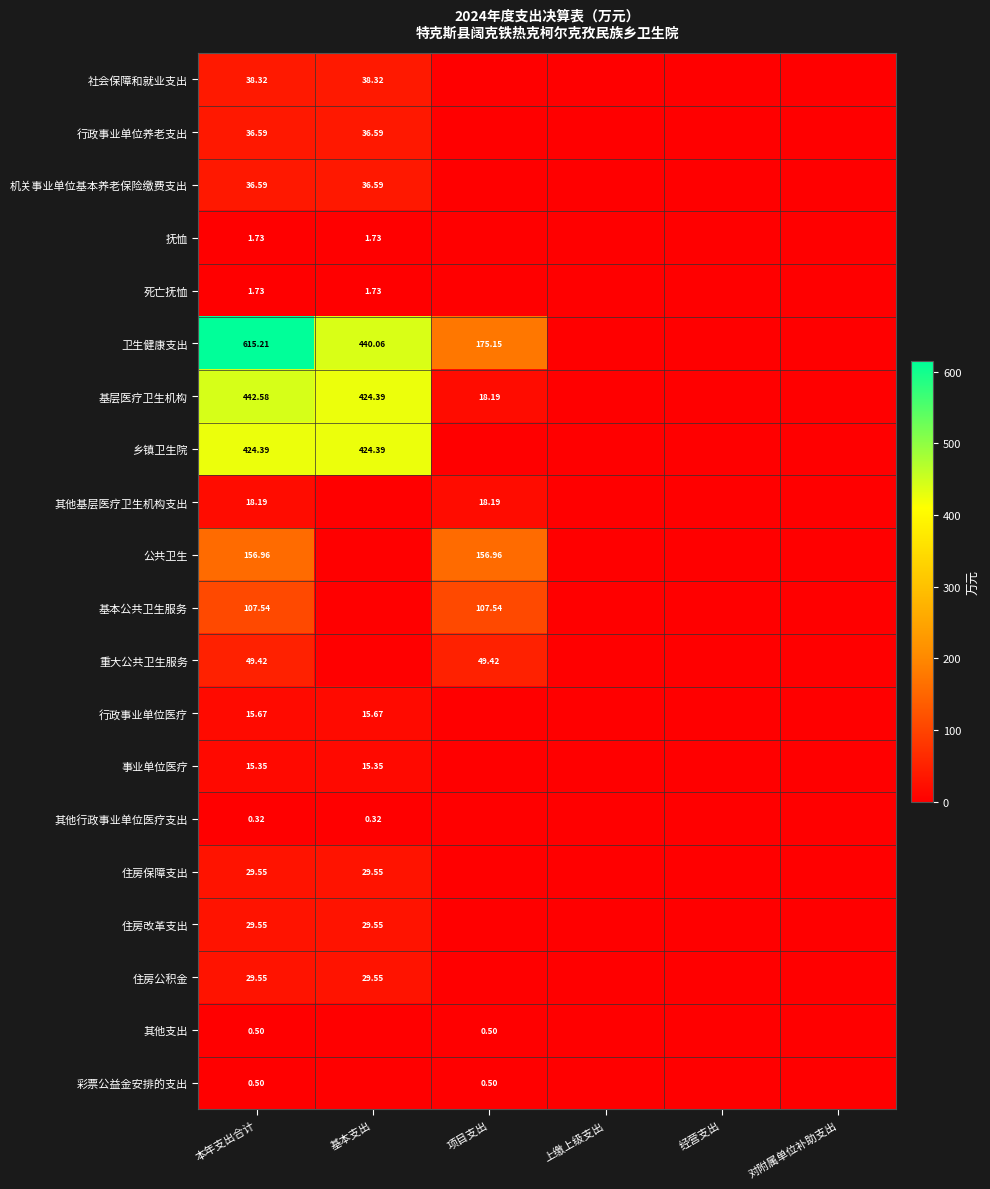

What is the sum of all 基层医疗卫生机构 values?

885.2